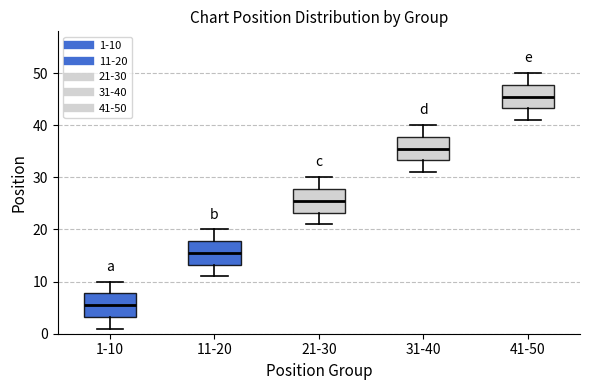

Reading left to right, read every box against the y-axis: the position of its median line, the range the box covers, and the ends of its whiskers. The values are not printed on the chart, so give them approximately, as read against the axis.

1-10: median 6, box 3 to 8, whiskers 1 to 10
11-20: median 16, box 13 to 18, whiskers 11 to 20
21-30: median 26, box 23 to 28, whiskers 21 to 30
31-40: median 36, box 33 to 38, whiskers 31 to 40
41-50: median 46, box 43 to 48, whiskers 41 to 50